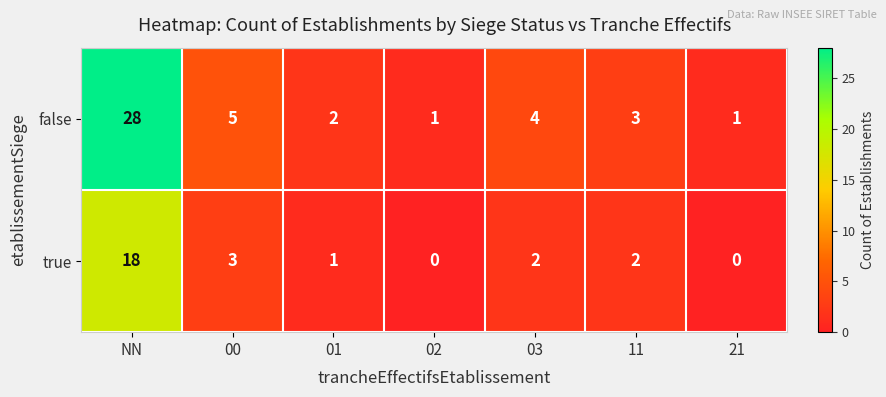

Rank the series by their maximum value, from lowest to highest.

true, false